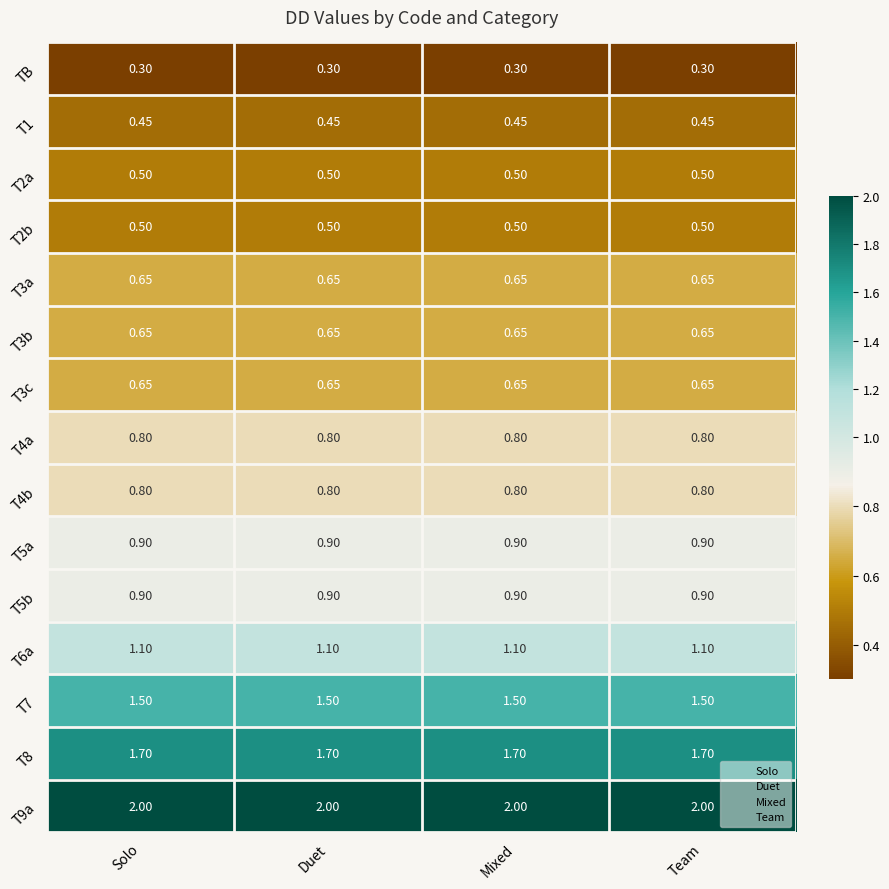

Is the value of T5b at Team greater than the value of TB at Mixed?

Yes